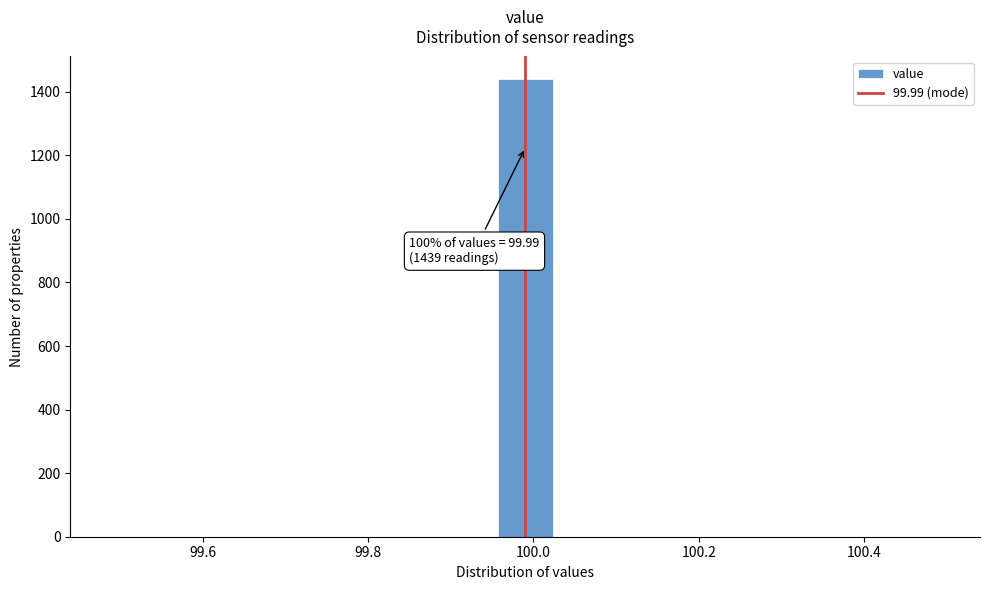

Around what value on the x-axis is the tallest bar? Give the approximate position of its centre, as read against the axis.

100.00